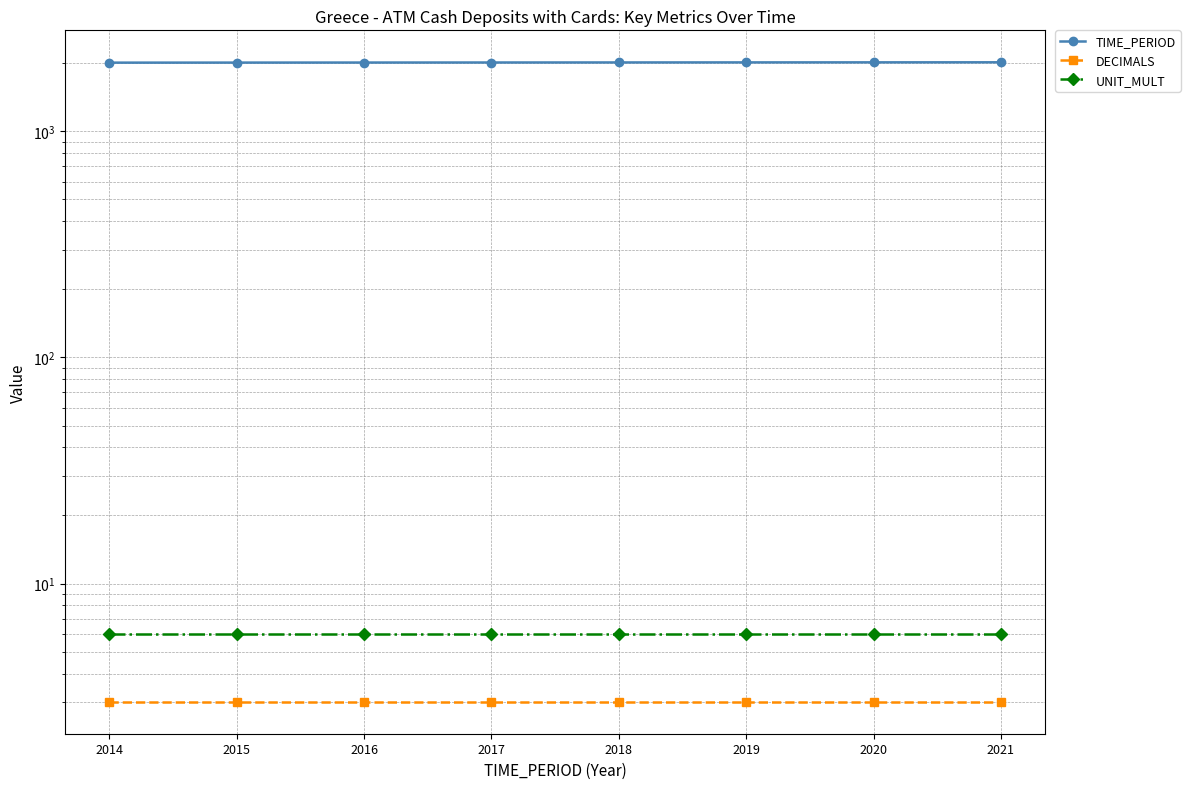

The value of UNIT_MULT at 2017 is 6. True or false?

True